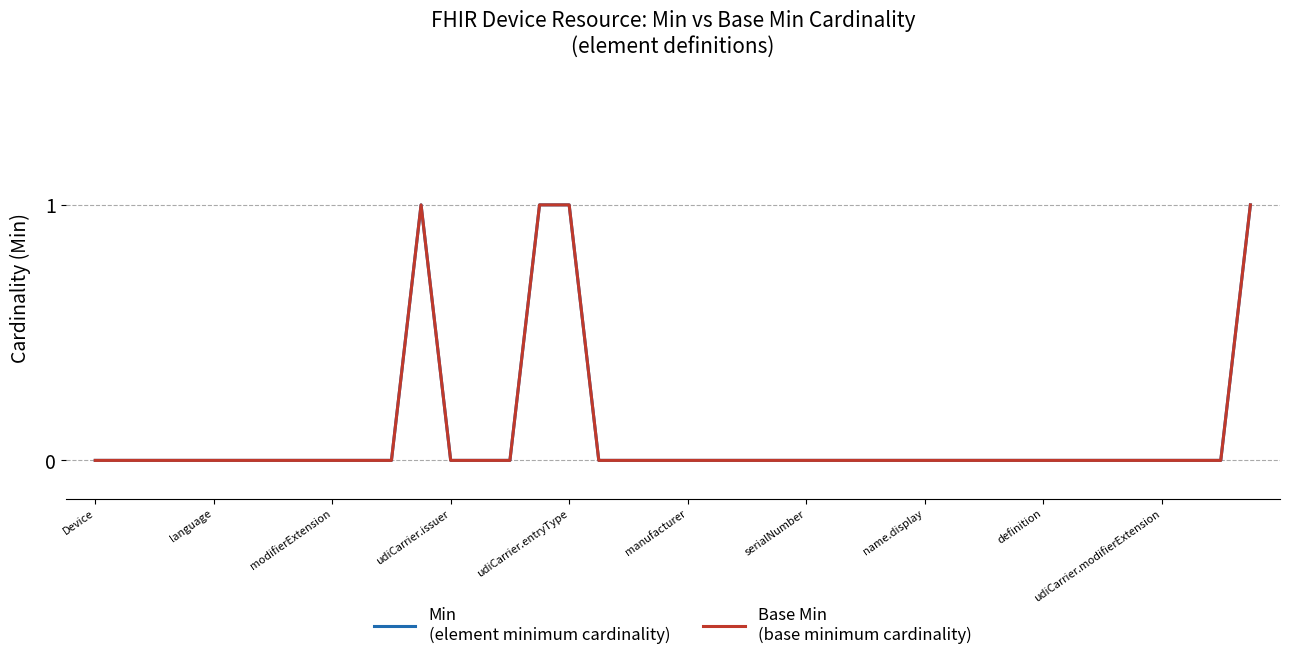

Is this an area chart (filled region under the line)?

No